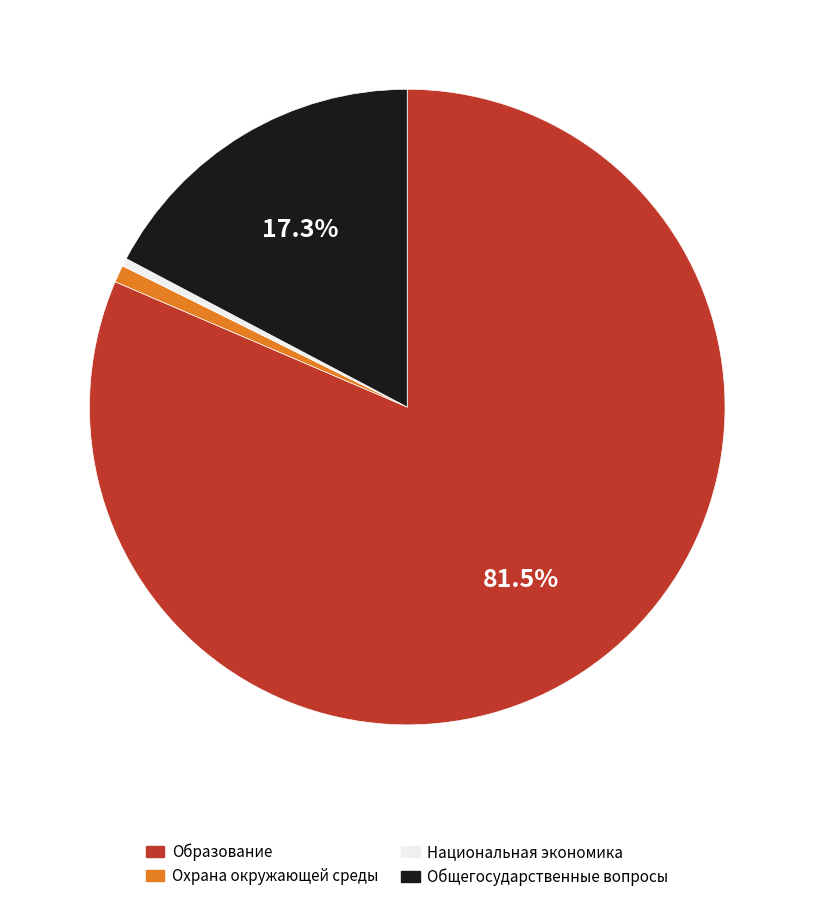

Does any single category account for the majority?

Yes